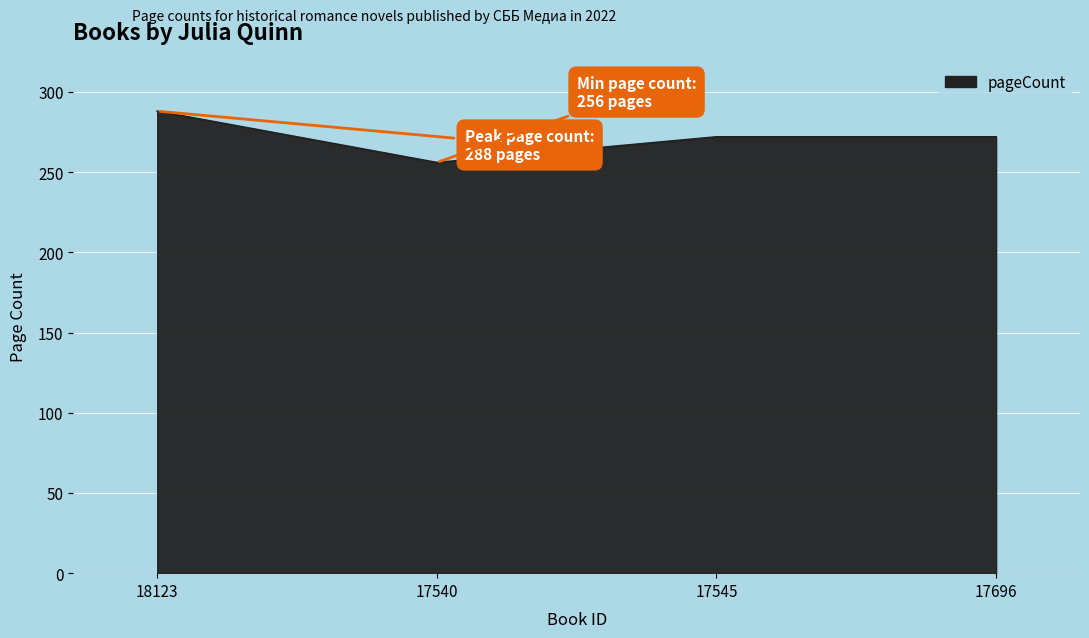

The chart shows a value of 112 at 18123. True or false?

False